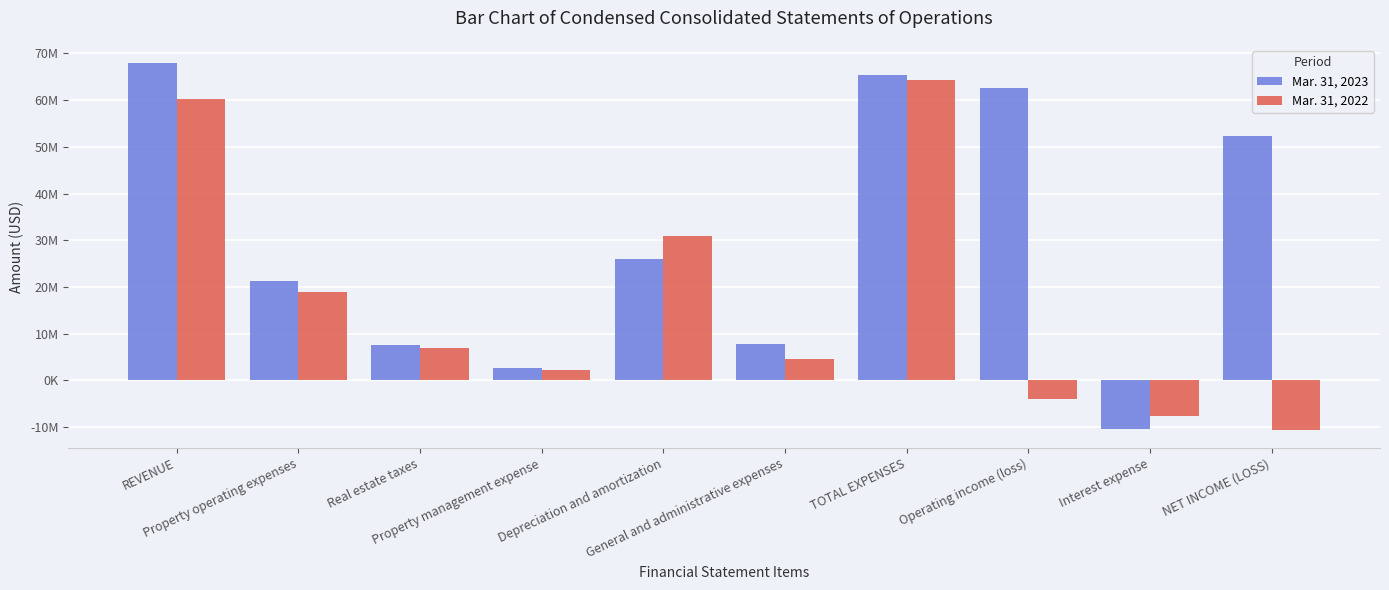

What is the average value of the Mar. 31, 2023 series?

30316800